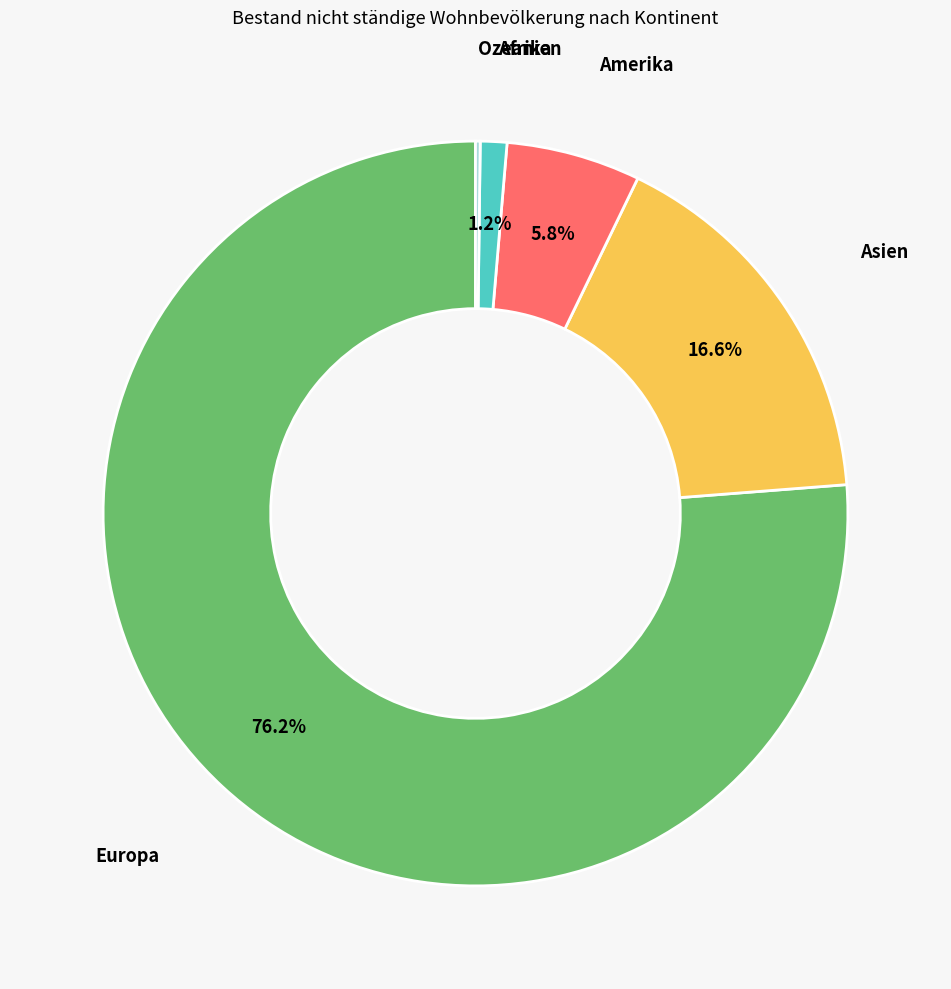

Is there any slice that represents more than half of the pie?

Yes